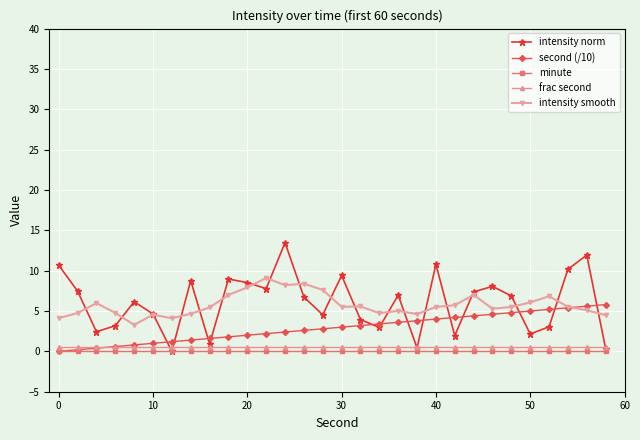

What is the maximum value shown in the chart?

13.5